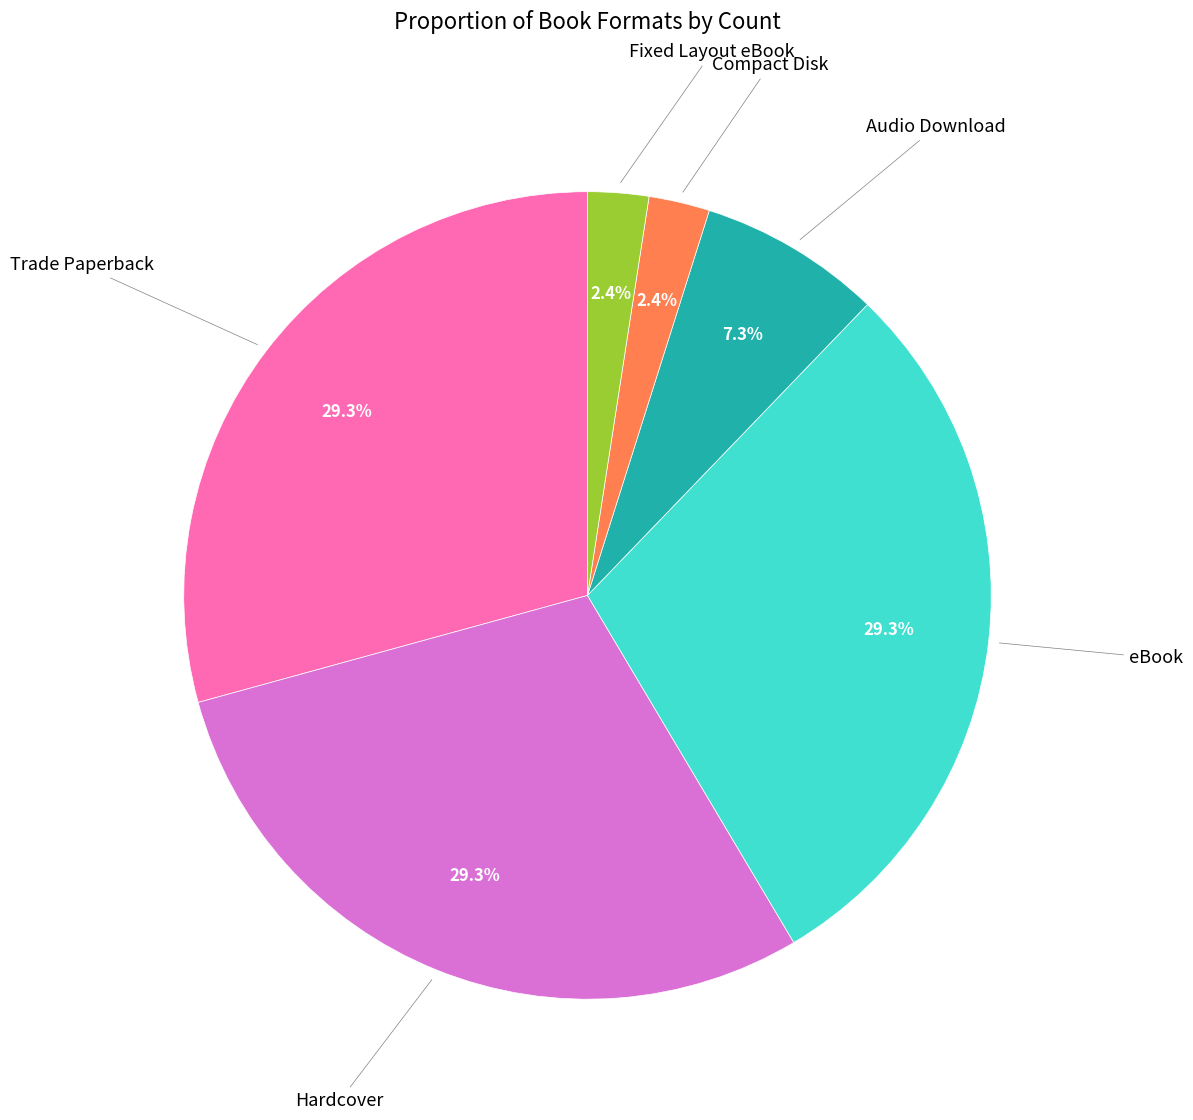

How many segments does this pie chart have?

6